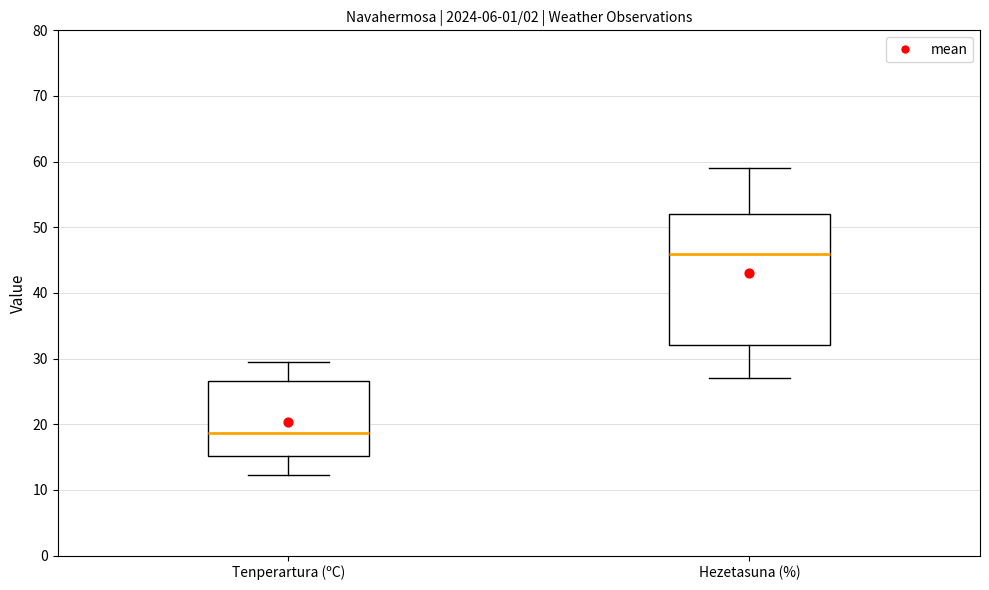

Where is the upper edge of the box for Hezetasuna (%) on the y-axis? The values are not printed on the chart, so give them approximately, as read against the axis.

52